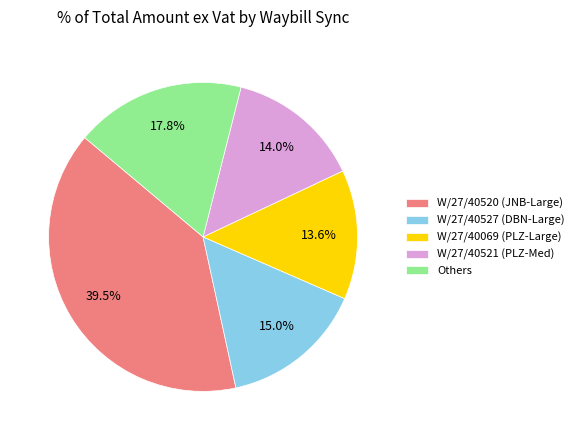

What is the total percentage of Others and W/27/40520 (JNB-Large)?

57.4%